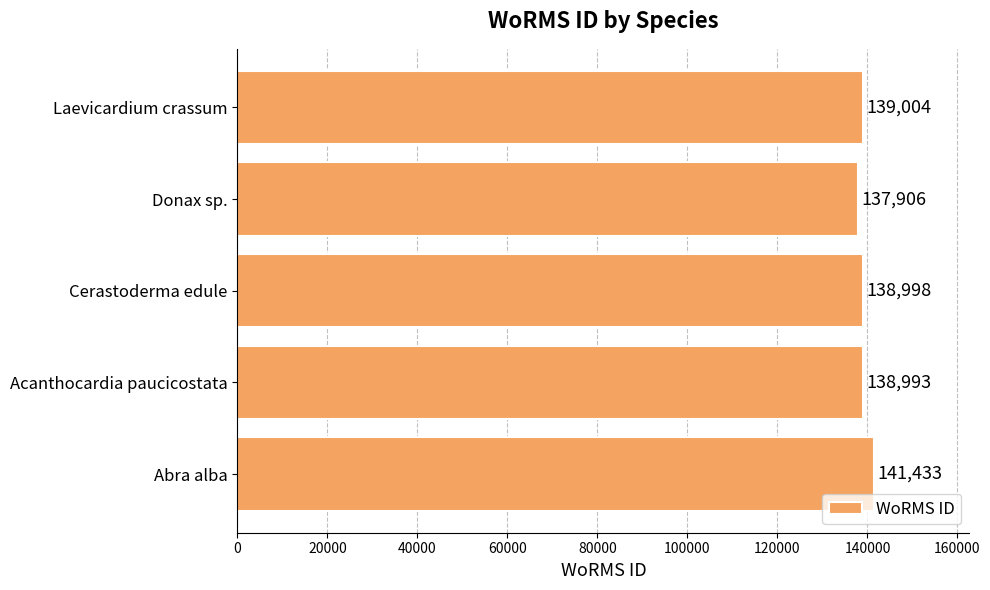

Rank the categories by value from lowest to highest.

Donax sp., Acanthocardia paucicostata, Cerastoderma edule, Laevicardium crassum, Abra alba